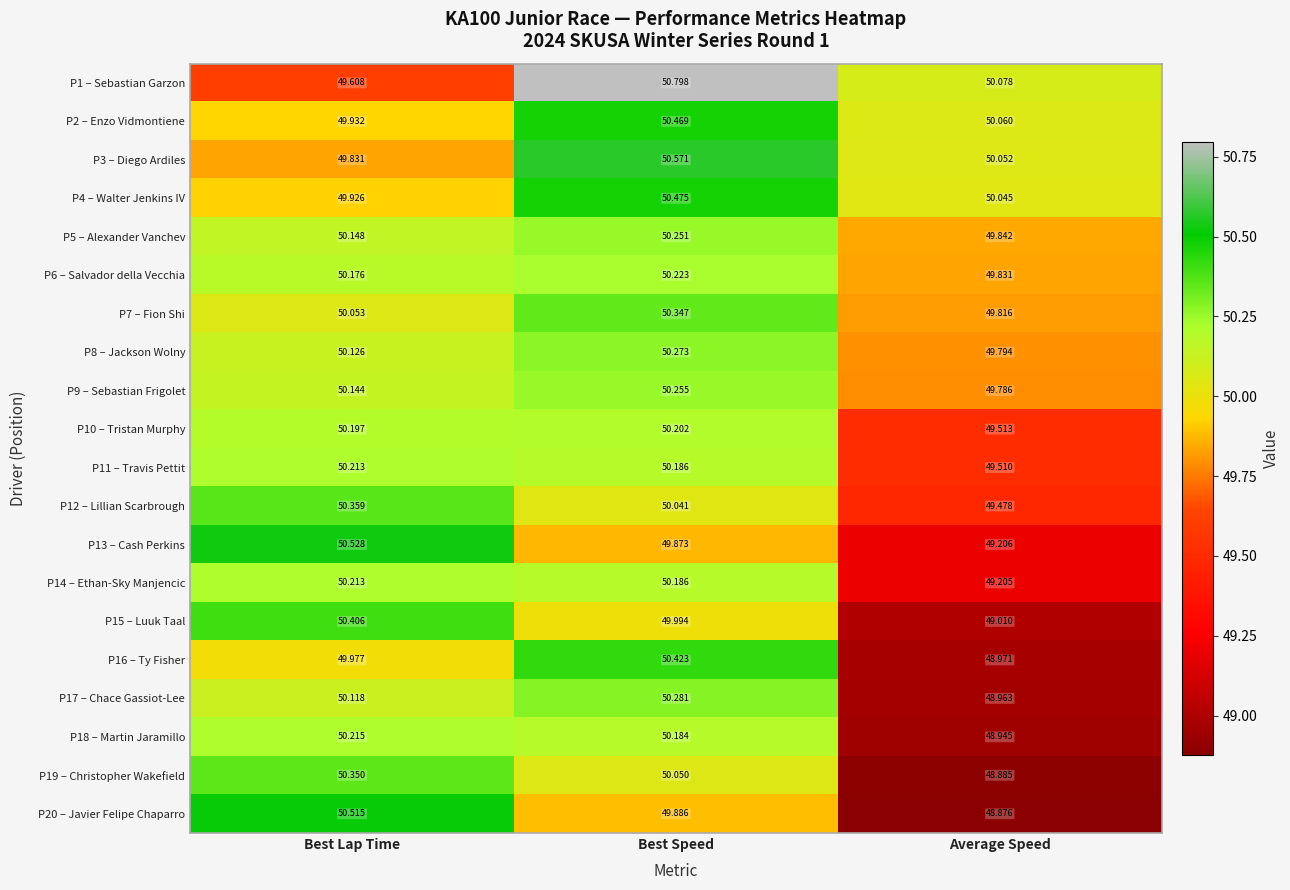

Which category has the highest value across all series?

Best Speed